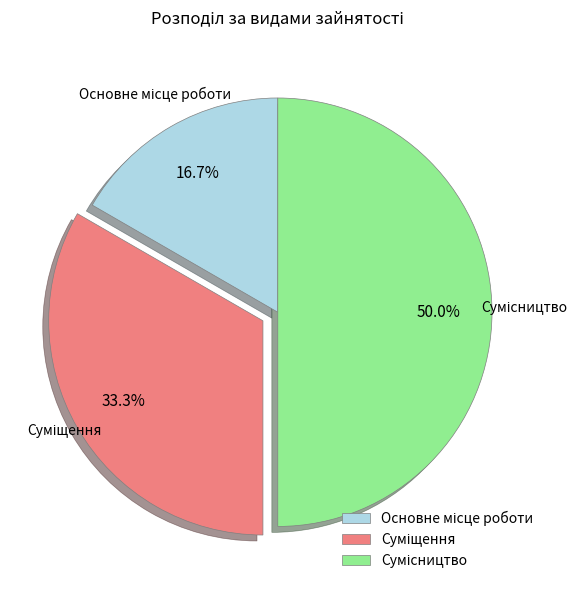

Count the number of slices in the pie.

3